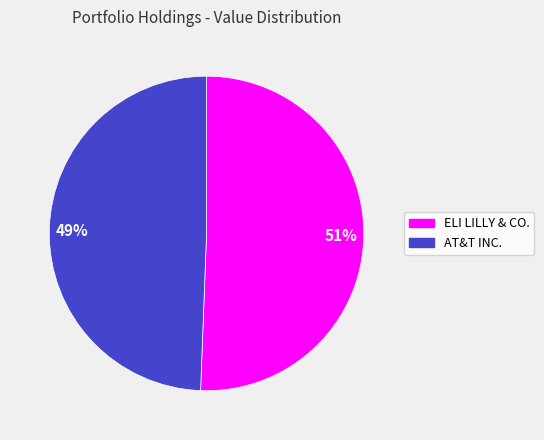

What is the largest slice in the pie chart?

51%